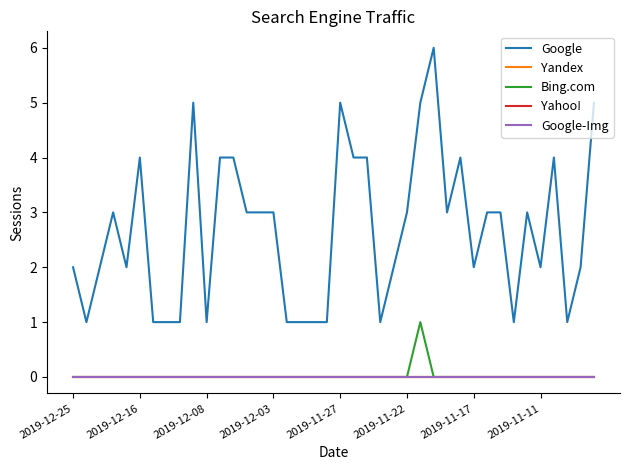

Does the chart have visible grid lines?

No